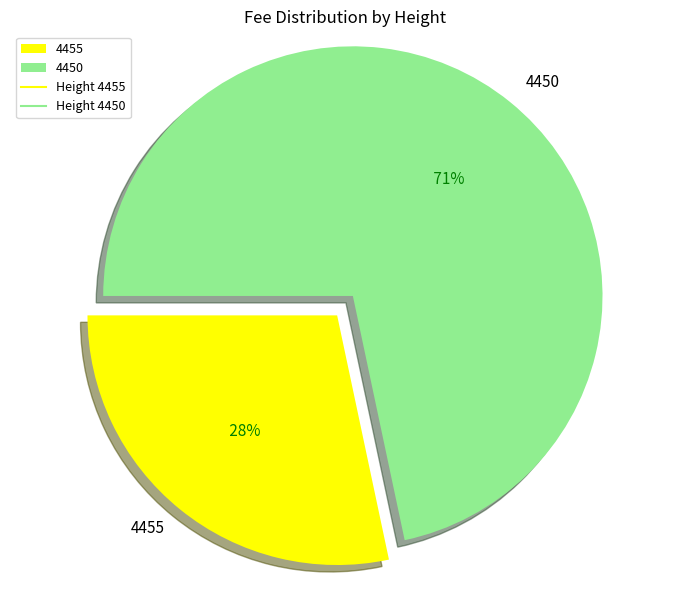

What is the ratio of the value at 4450 to the value at 4455?

2.5